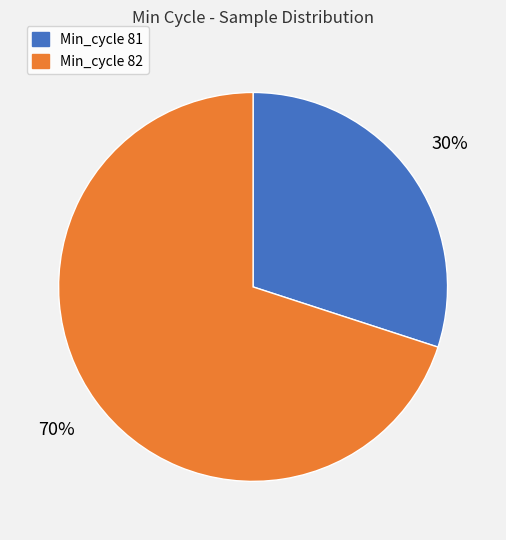

To the nearest percent, what is the average slice percentage?

50%